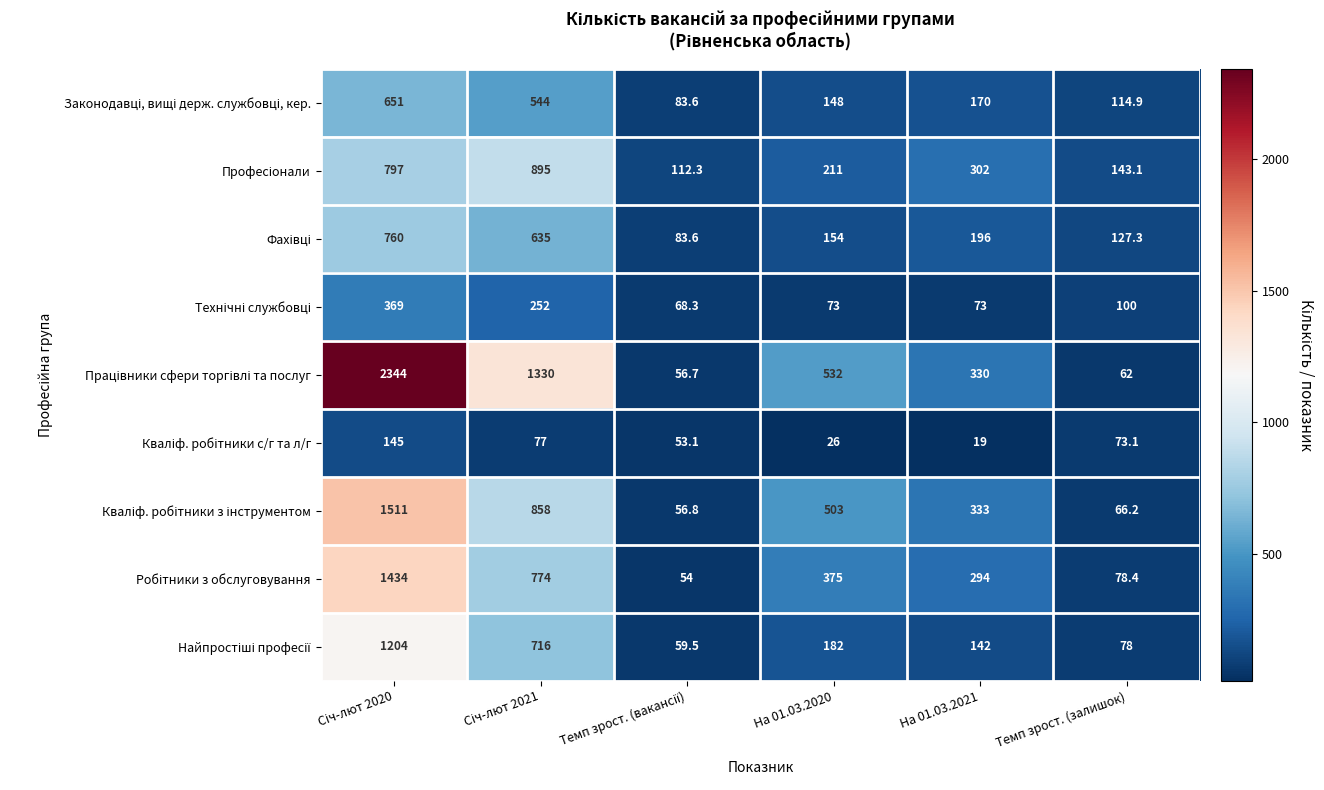

Which label corresponds to the smallest value in the chart?

На 01.03.2021